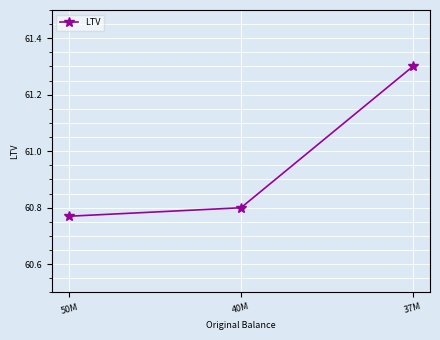

Between 40M and 50M, which is larger?

40M